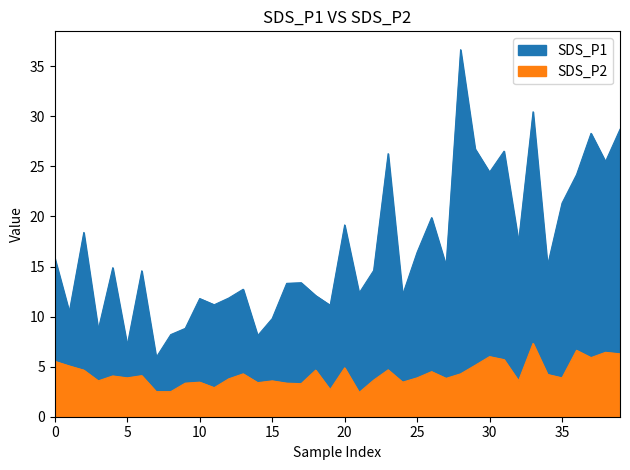

The value of SDS_P2 at 31 is 3.0. True or false?

False